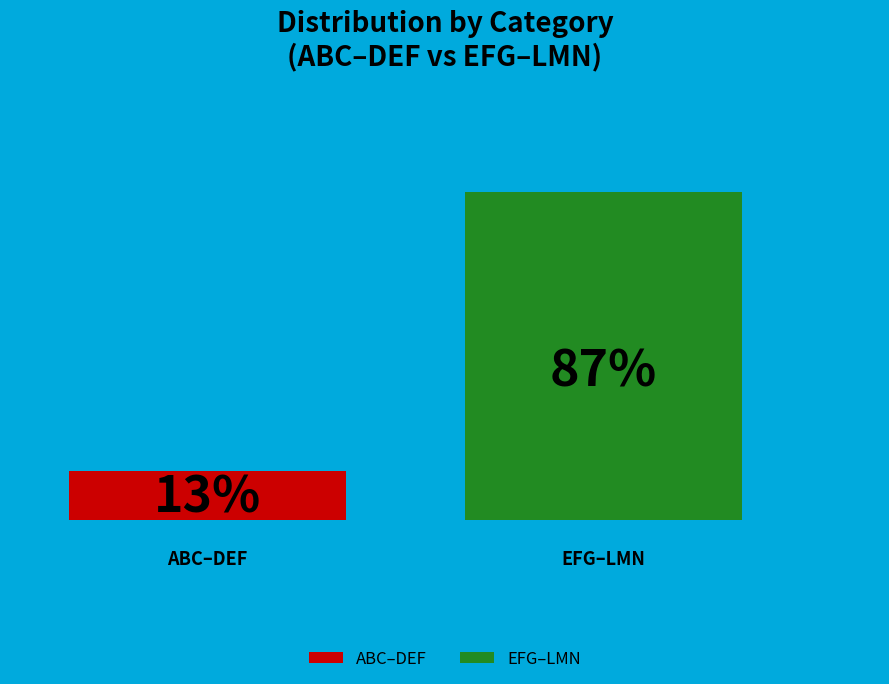

What are all the series names shown in the legend?

ABC–DEF, EFG–LMN